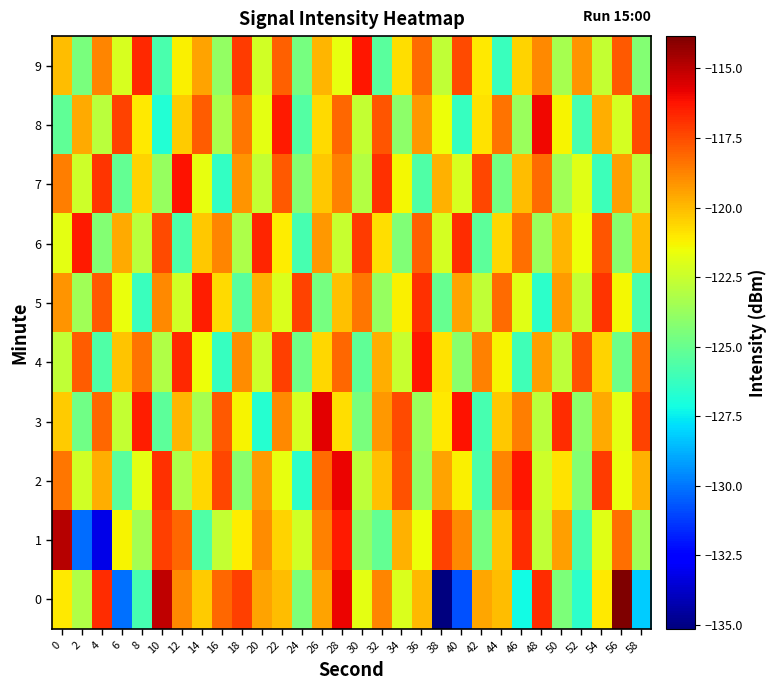

List the series in order of their peak value, lowest first.

5, 6, 4, 9, 7, 8, 2, 3, 1, 0